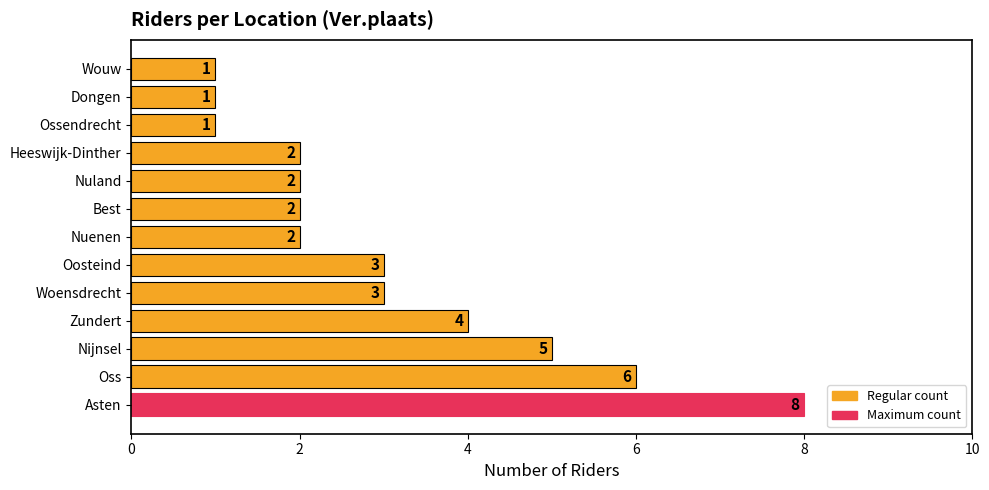

How many data points are less than 2?

3